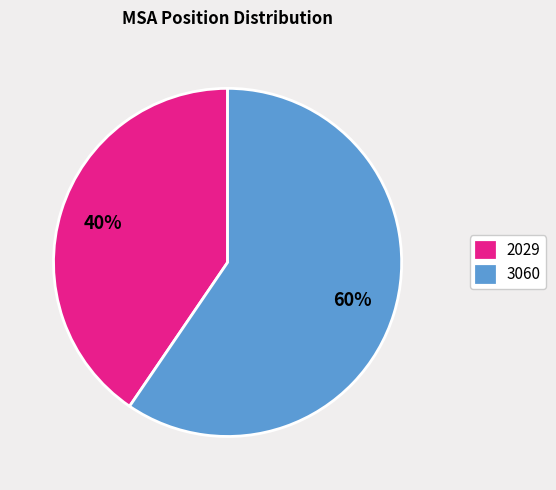

Is there any slice that represents more than half of the pie?

Yes